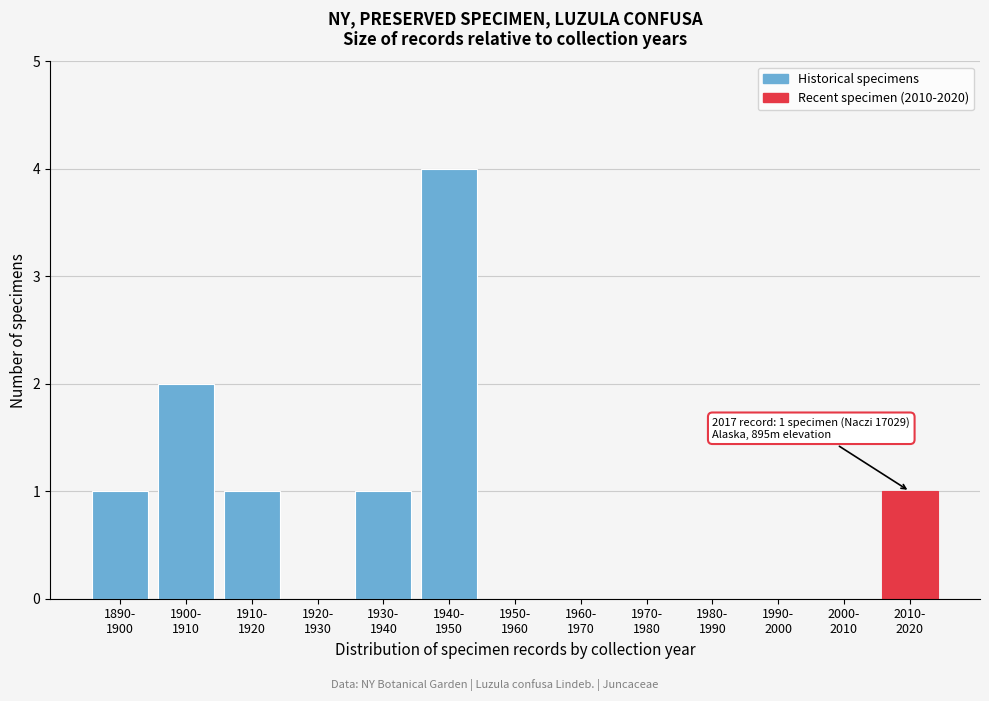

What is the sum of all values?

10